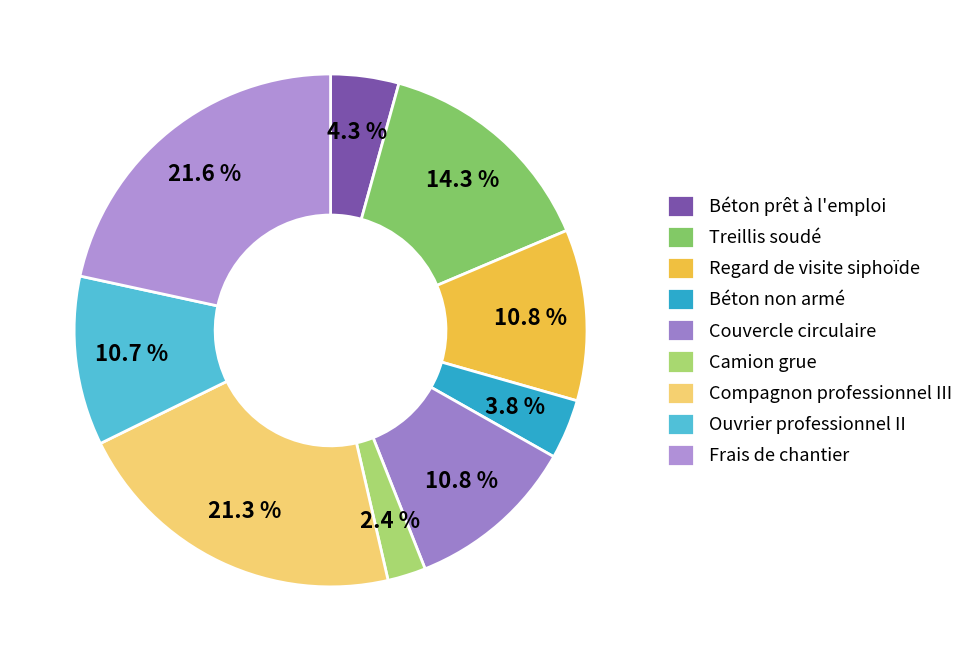

Which slice is the smallest?

Camion grue